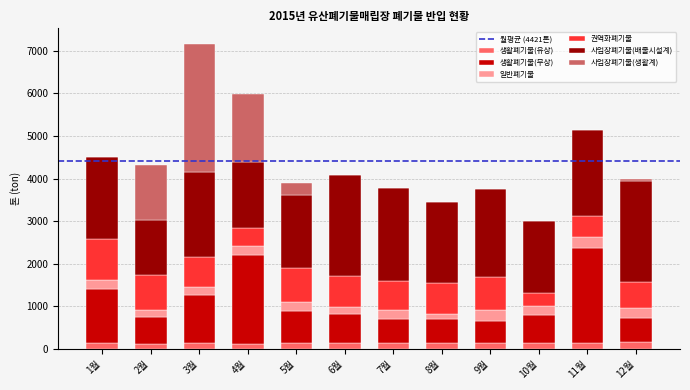

What is the highest value of the 생활폐기물(유상) series?

159.8